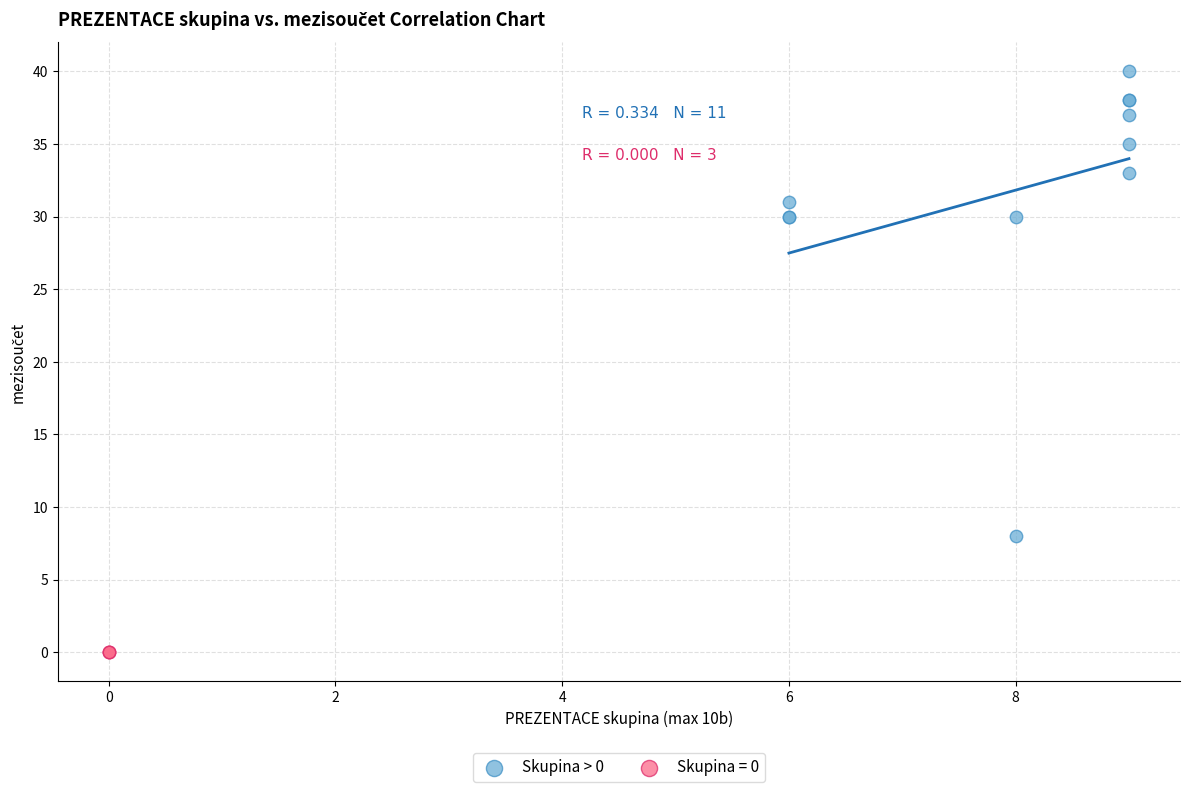

Which series contains the lowest Y value?

Skupina = 0